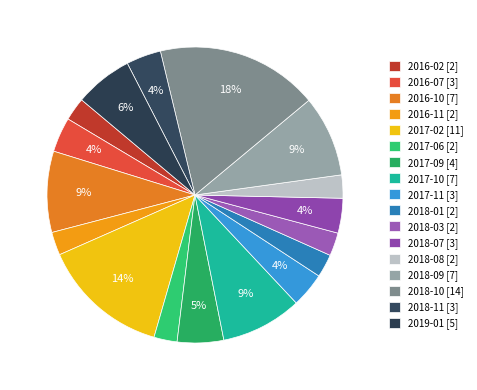

To the nearest percent, what is the difference between the largest and smallest slice percentages?

15%